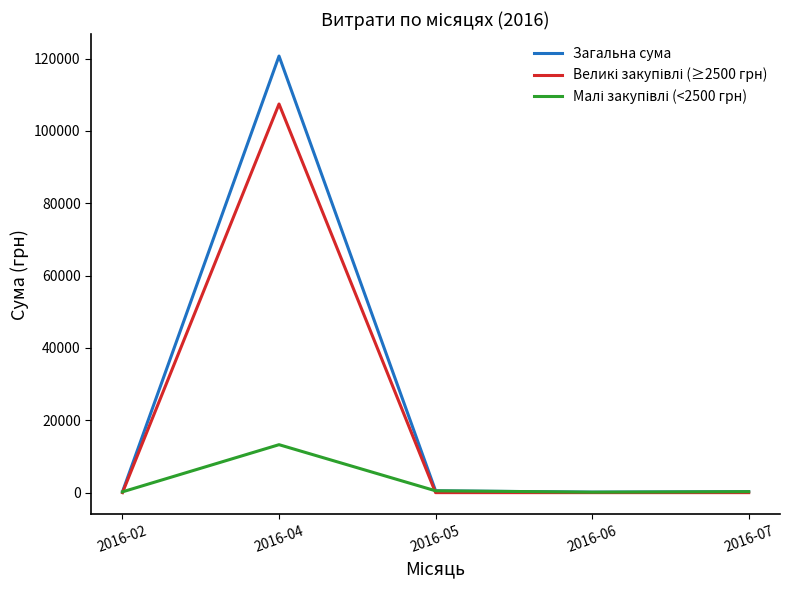

What is the difference between the Загальна сума values at 2016-02 and 2016-04?

120496.7